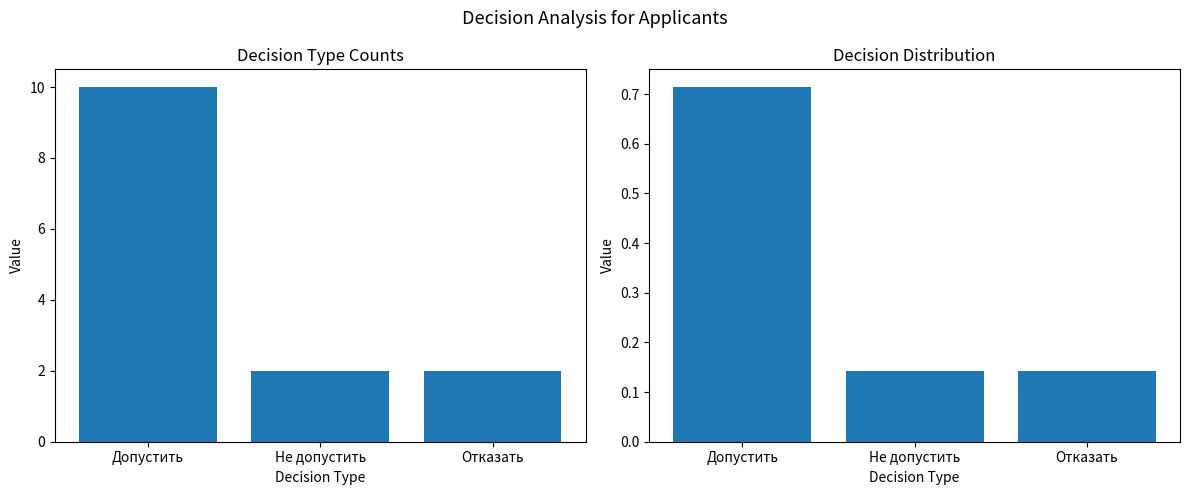

The value of не допустить at Отказать is 0.1. True or false?

True